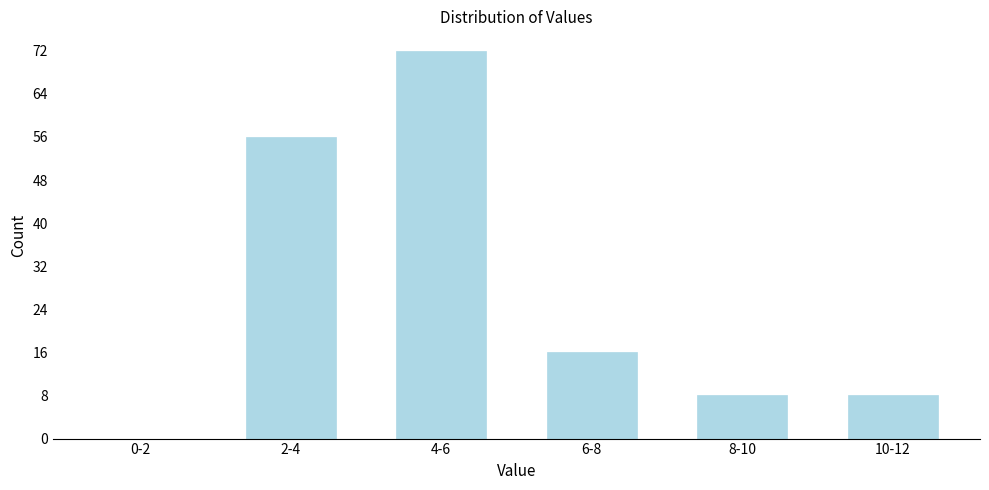

Reading left to right, transcribe all the data shown in this chart.

0-2=0	2-4=56	4-6=72	6-8=16	8-10=8	10-12=8